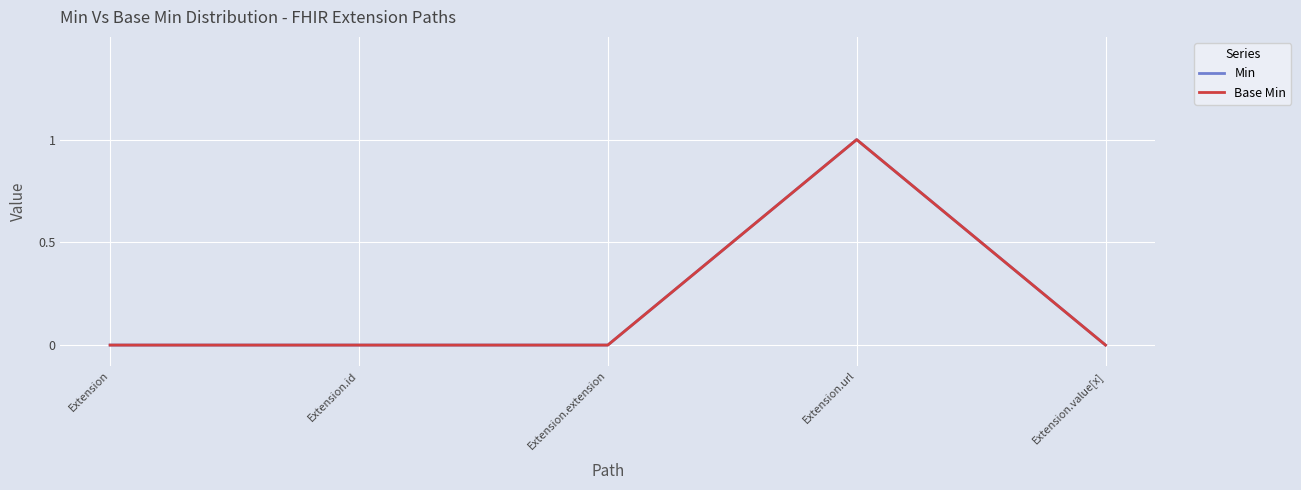

Does the chart display data point markers on the line(s)?

No